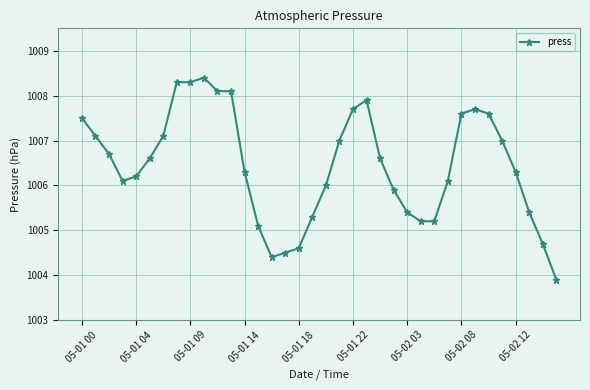

What is the maximum value shown in the chart?

1008.4